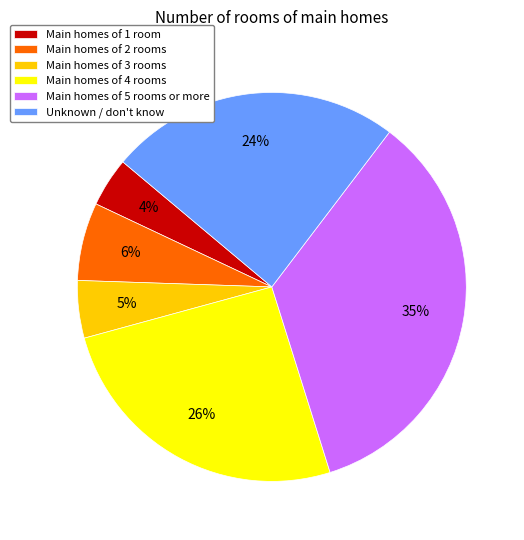

To the nearest percent, what is the difference between the largest and smallest slice percentages?

31%